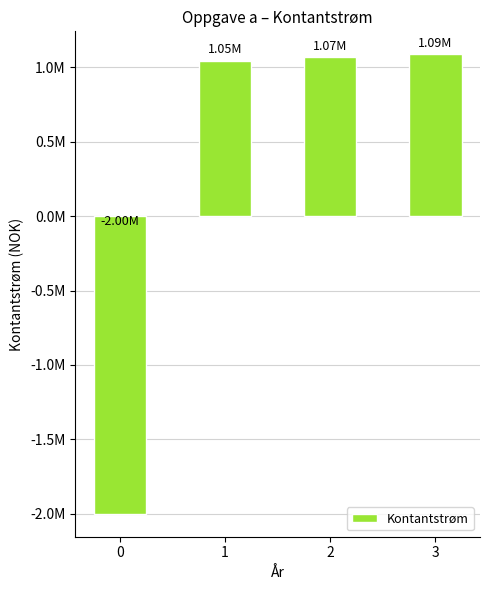

Does the chart contain any negative values?

Yes